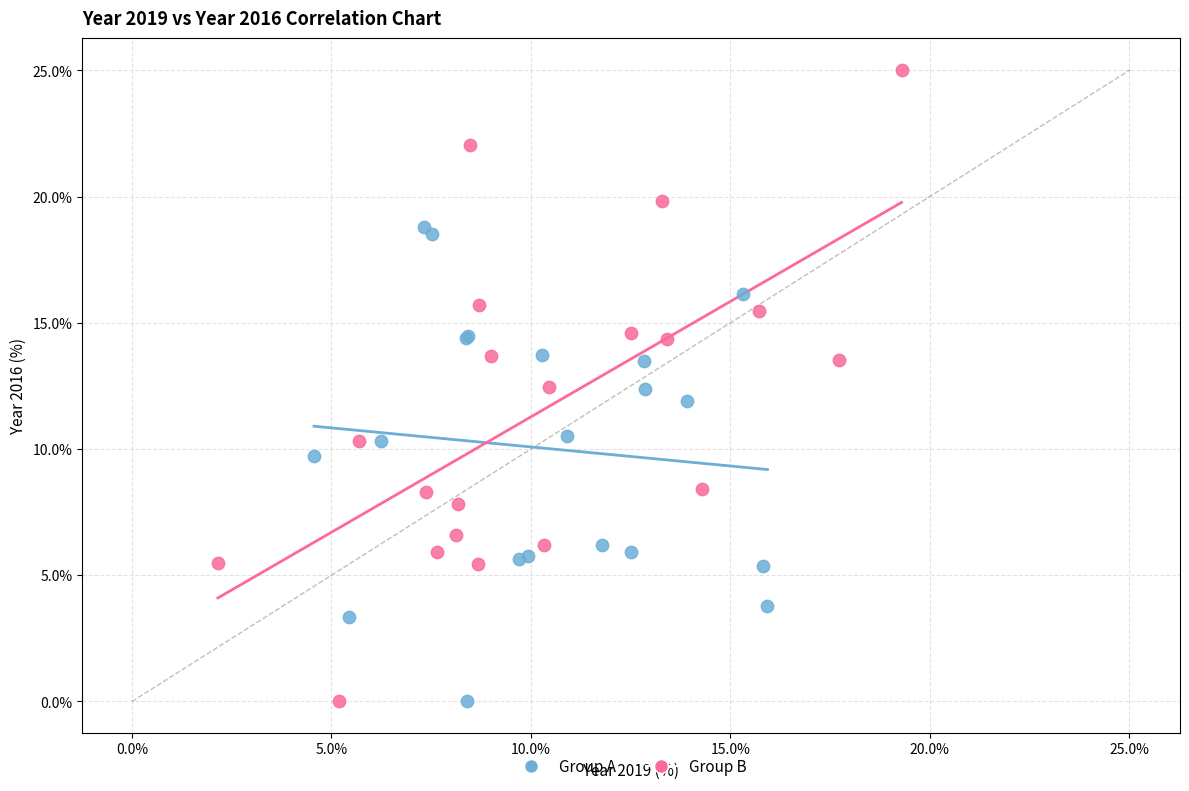

What are all the series names shown in the legend?

Group A, Group B